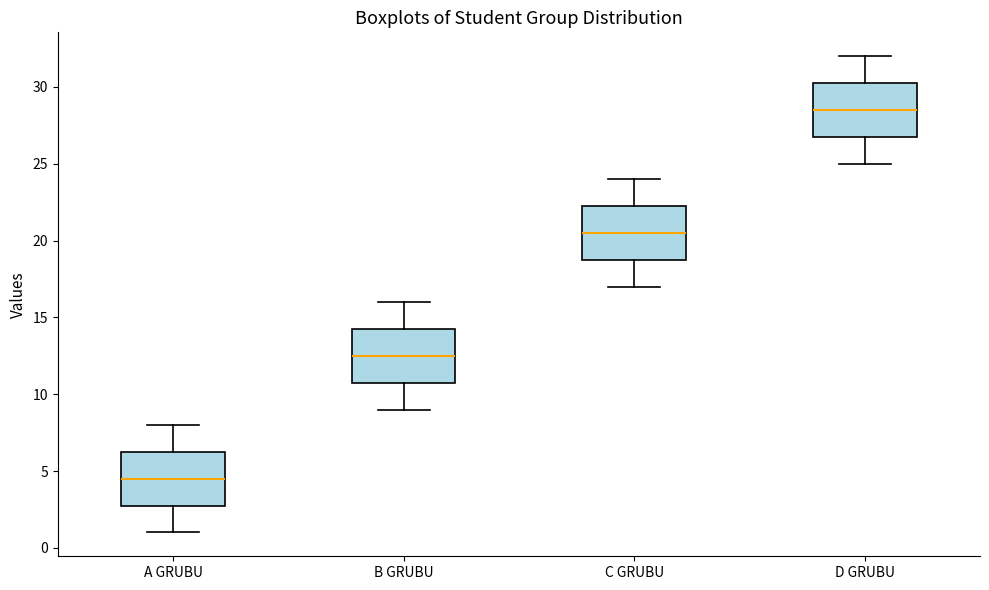

Reading left to right, read every box against the y-axis: the position of its median line, the range the box covers, and the ends of its whiskers. The values are not printed on the chart, so give them approximately, as read against the axis.

A GRUBU: median 4.5, box 3.0 to 6.5, whiskers 1.0 to 8.0
B GRUBU: median 12.5, box 11.0 to 14.5, whiskers 9.0 to 16.0
C GRUBU: median 20.5, box 19.0 to 22.5, whiskers 17.0 to 24.0
D GRUBU: median 28.5, box 27.0 to 30.5, whiskers 25.0 to 32.0